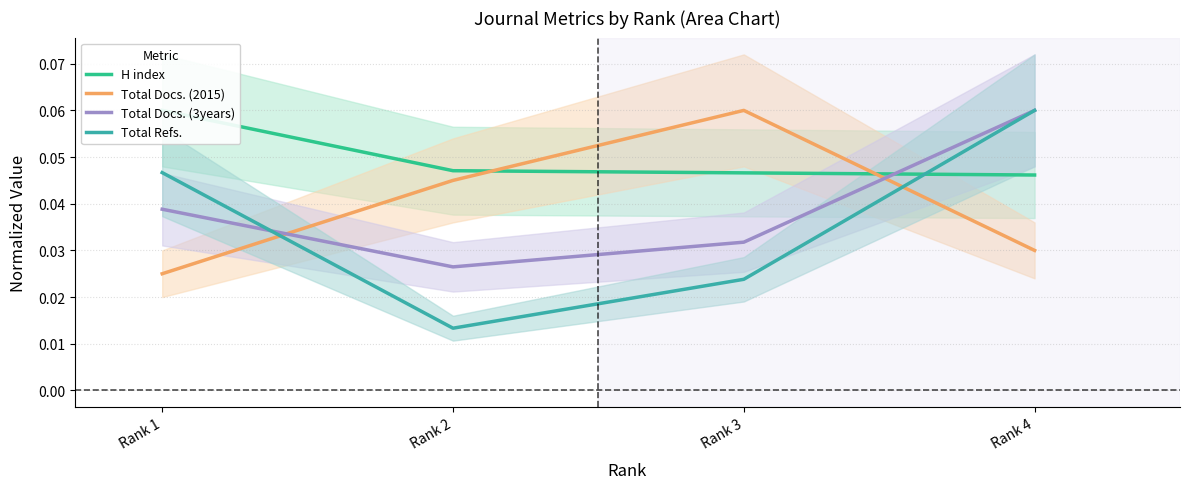

Which series has the largest total across all categories?

H index